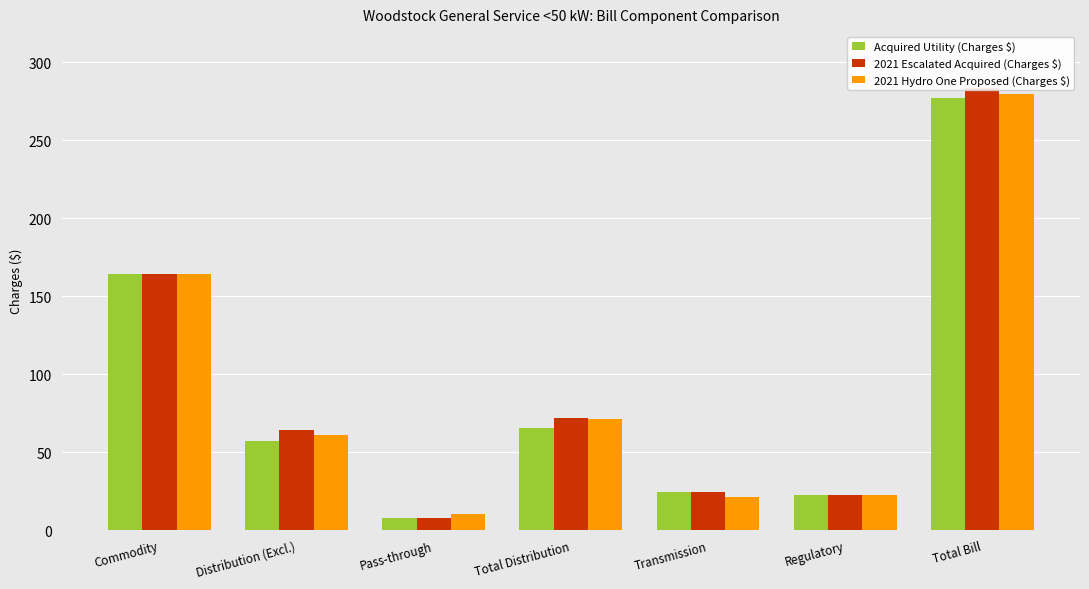

List the series in order of their overall mean, lowest first.

Acquired Utility (Charges $), 2021 Hydro One Proposed (Charges $), 2021 Escalated Acquired (Charges $)